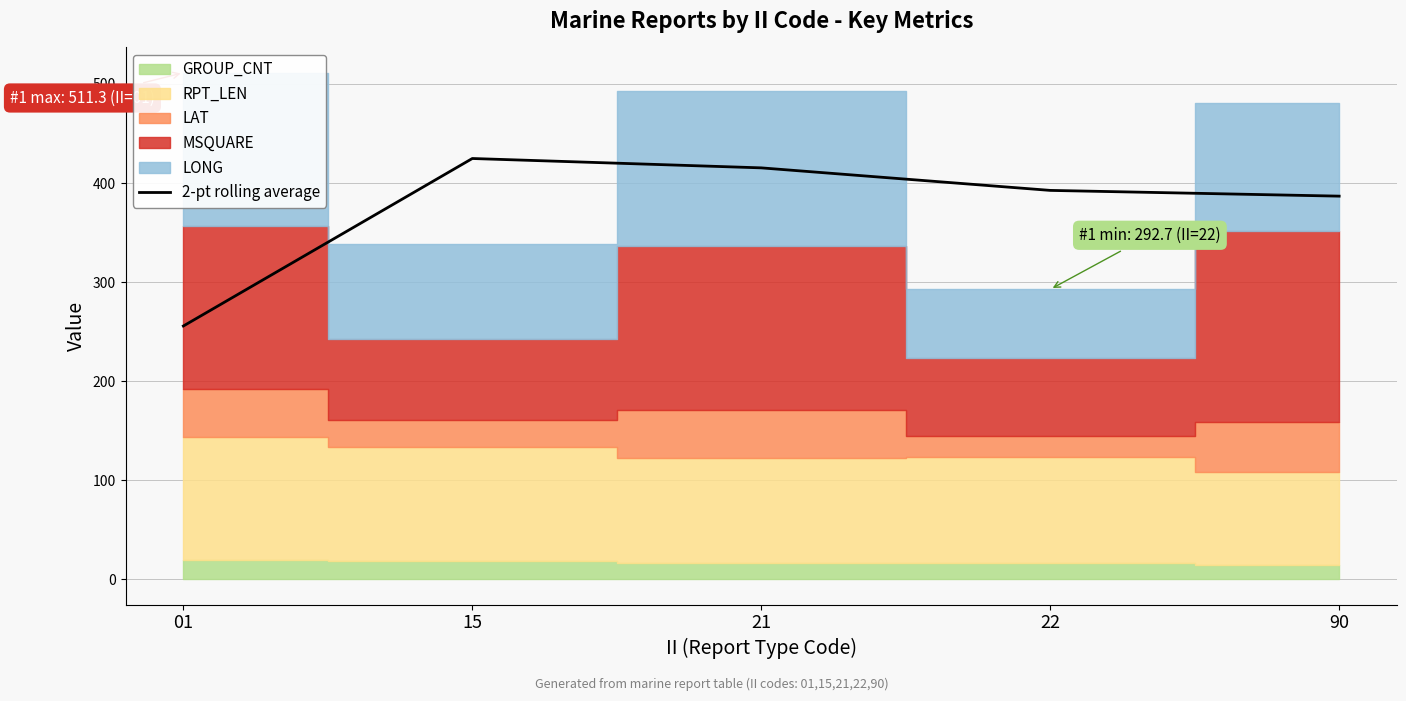

What is the minimum value shown in the chart?

255.7